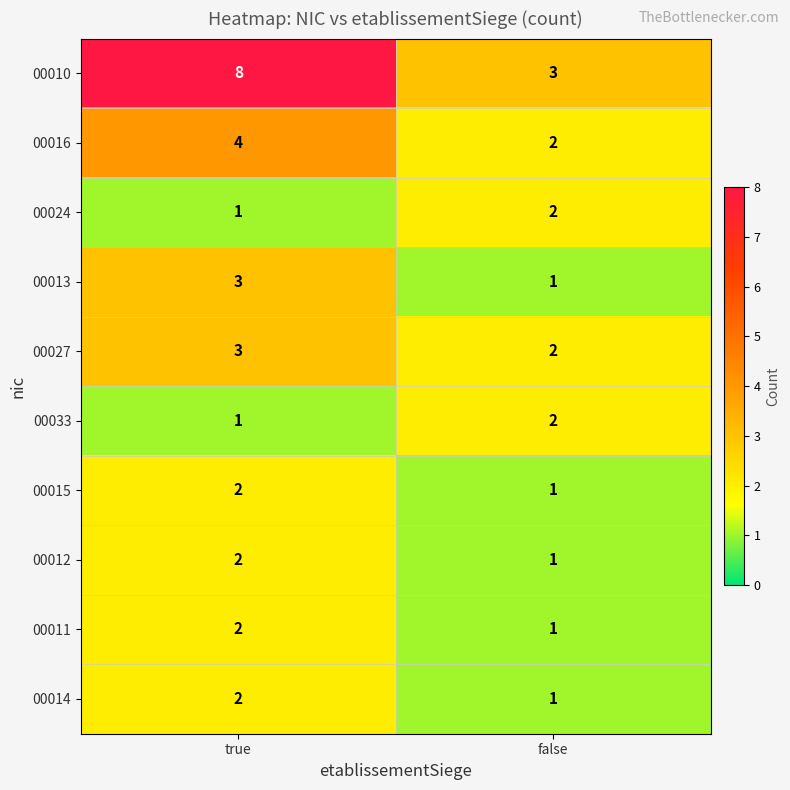

Between true and false, which series saw the biggest shift?

00010